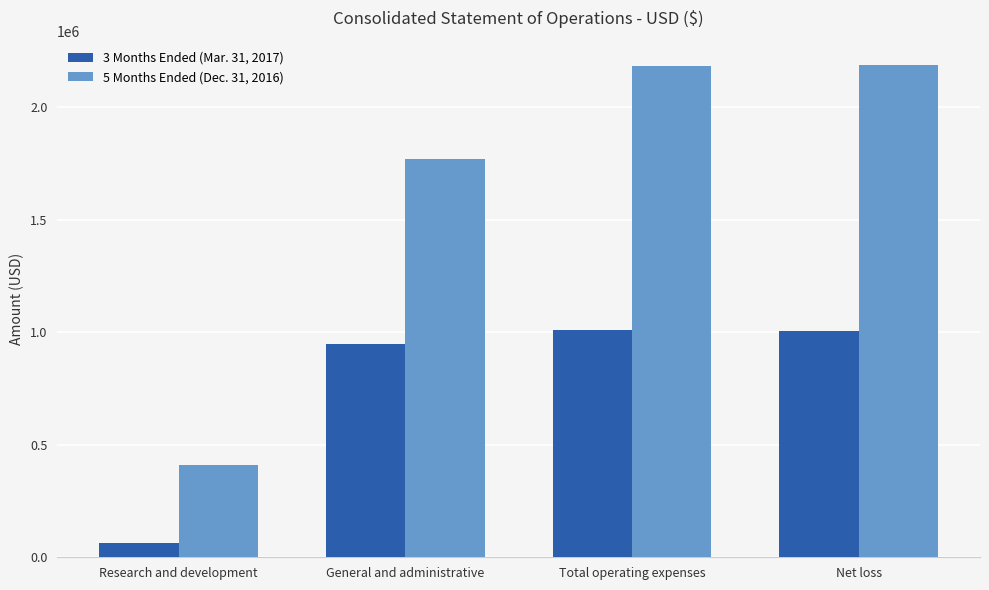

Rank the series at General and administrative from lowest to highest value.

3 Months Ended (Mar. 31, 2017), 5 Months Ended (Dec. 31, 2016)